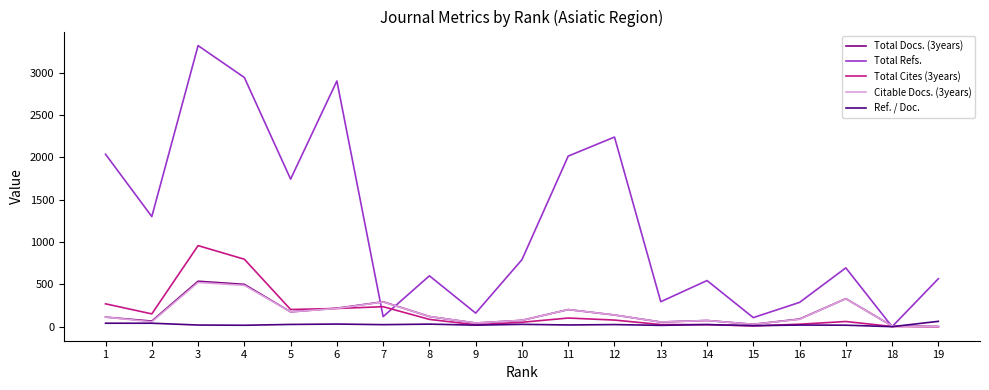

How many lines are shown in the chart?

5